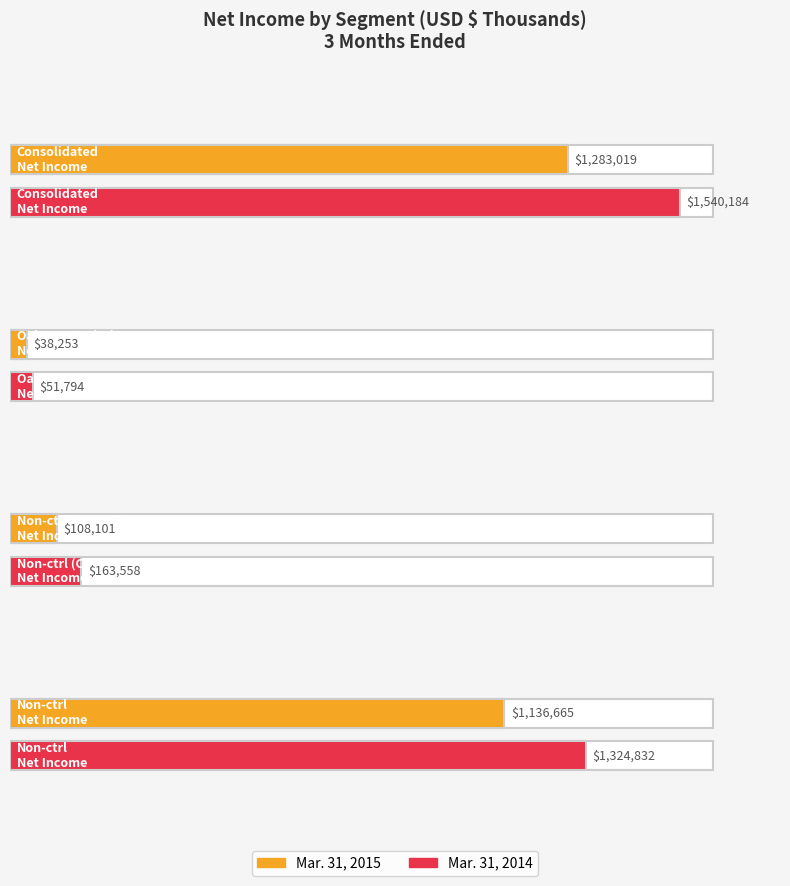

What is the difference between the highest and lowest values at Consolidated Net income?

257165